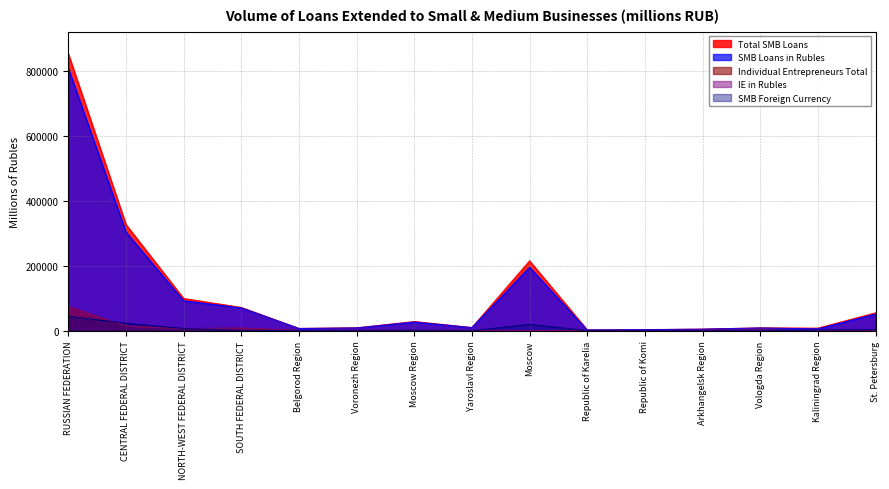

What is the difference between the highest and lowest values at SOUTH FEDERAL DISTRICT?

70269